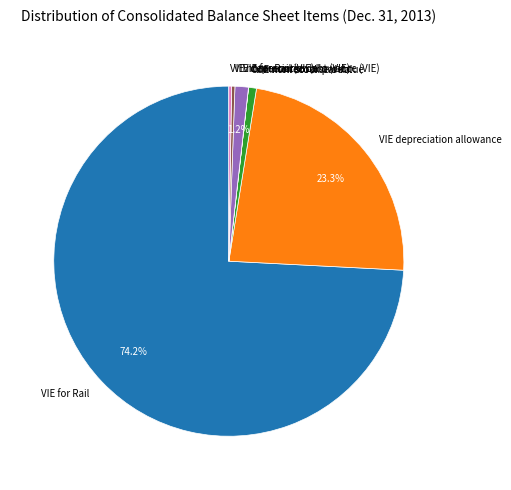

Between VIE for Rail and VIE for Rail (VIE), which is larger?

VIE for Rail